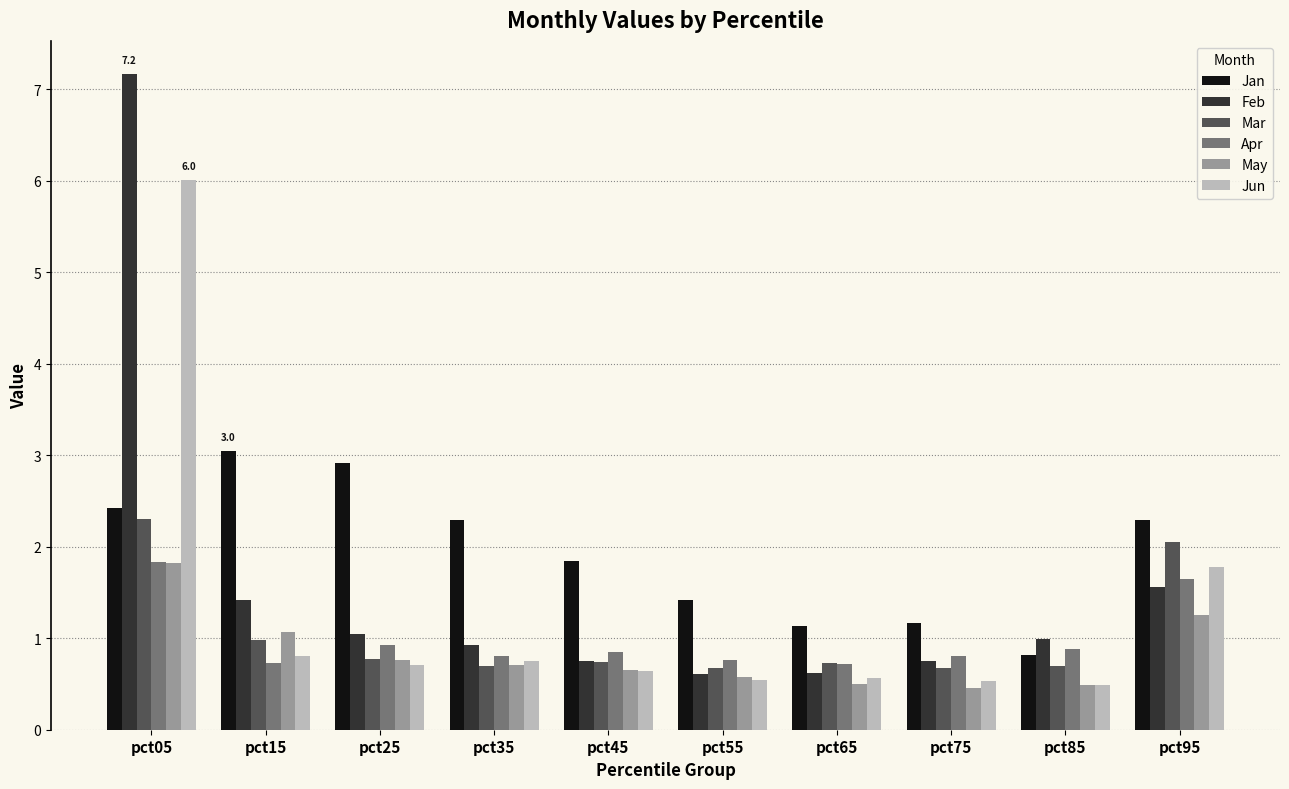

How many bars are there in total?

60